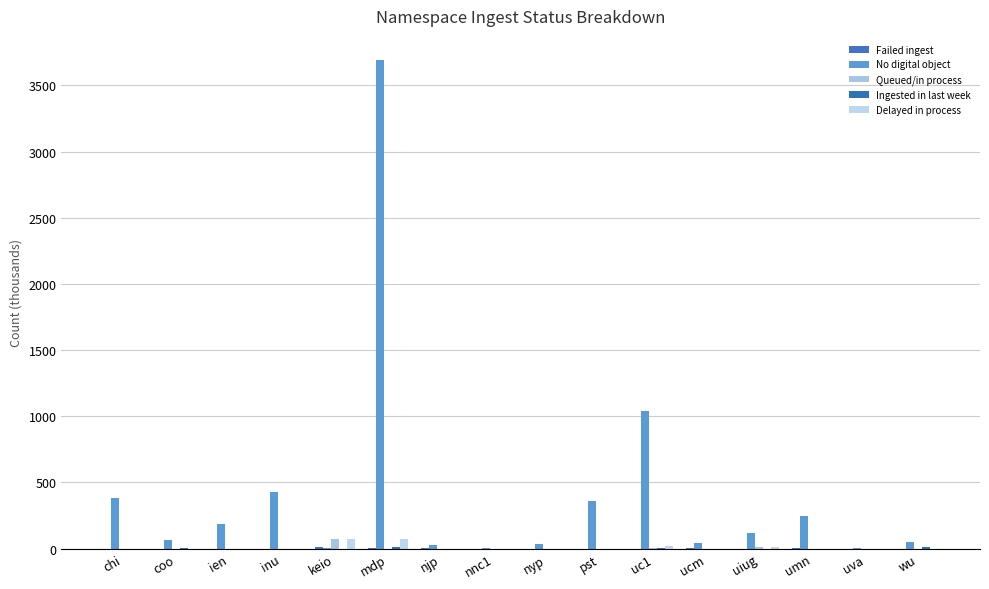

How many data points does each series have?

16